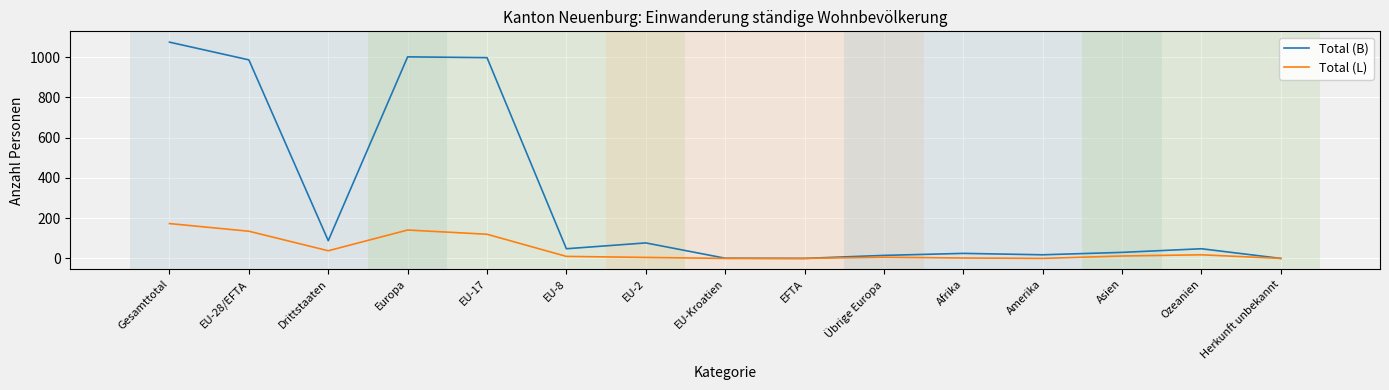

Which series has the largest range (max minus min)?

Total (B)